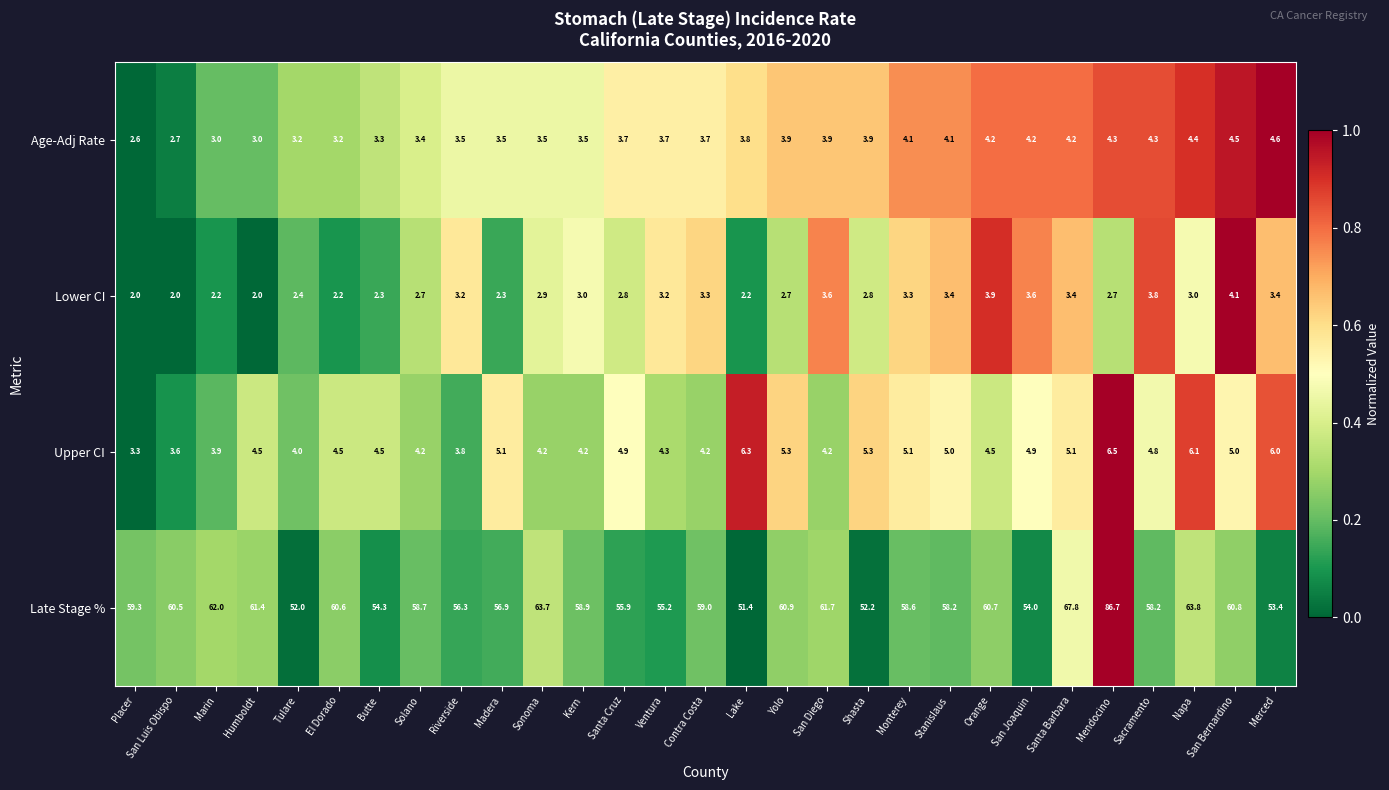

Is it true that Late Stage % equals 63.8 at Napa?

True